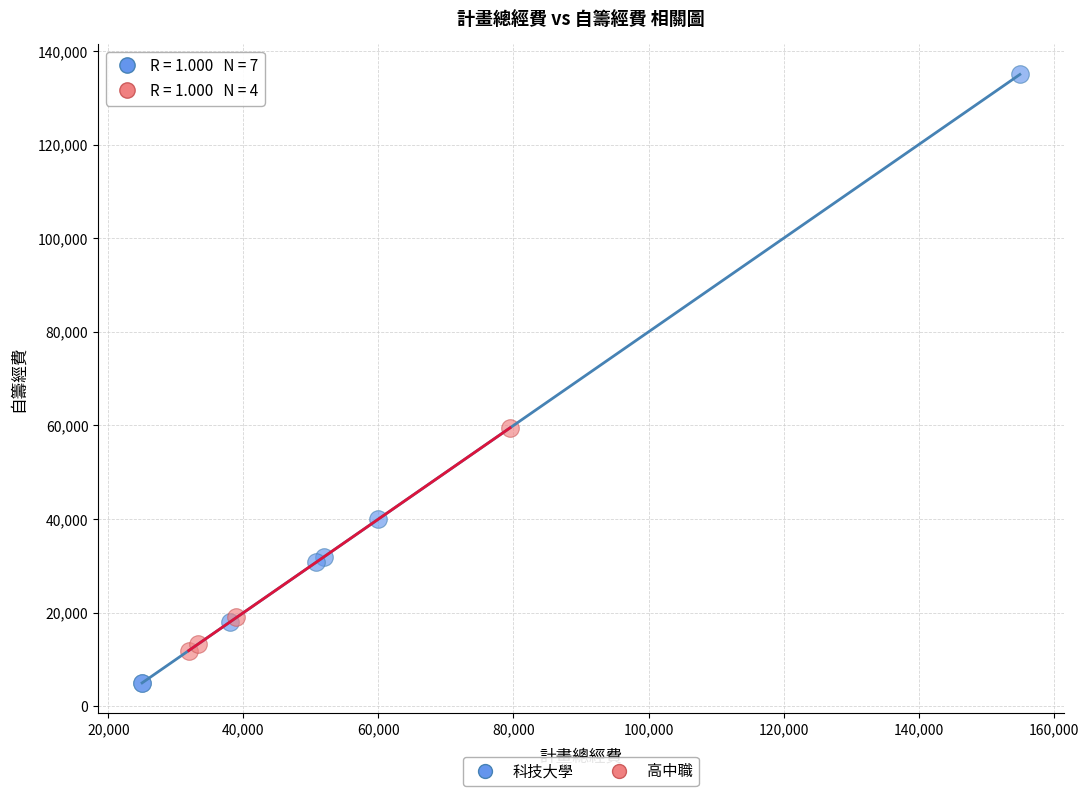

Which series reaches the minimum Y coordinate?

科技大學